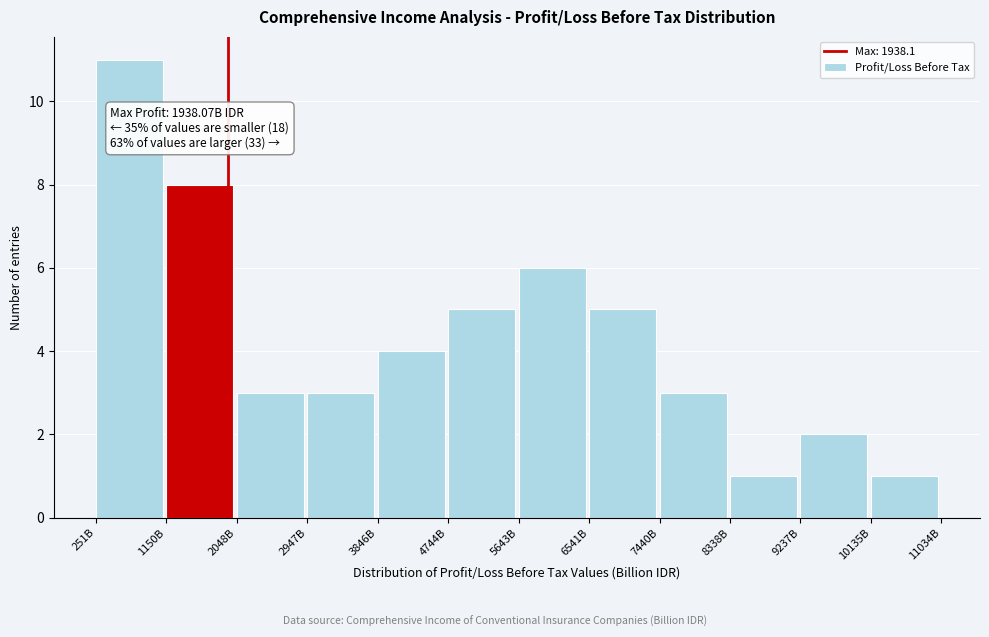

Reading left to right, list all the values displayed in this chart.

251B=11	1150B=8	2048B=3	2947B=3	3846B=4	4744B=5	5643B=6	6541B=5	7440B=3	8338B=1	9237B=2	10135B=1